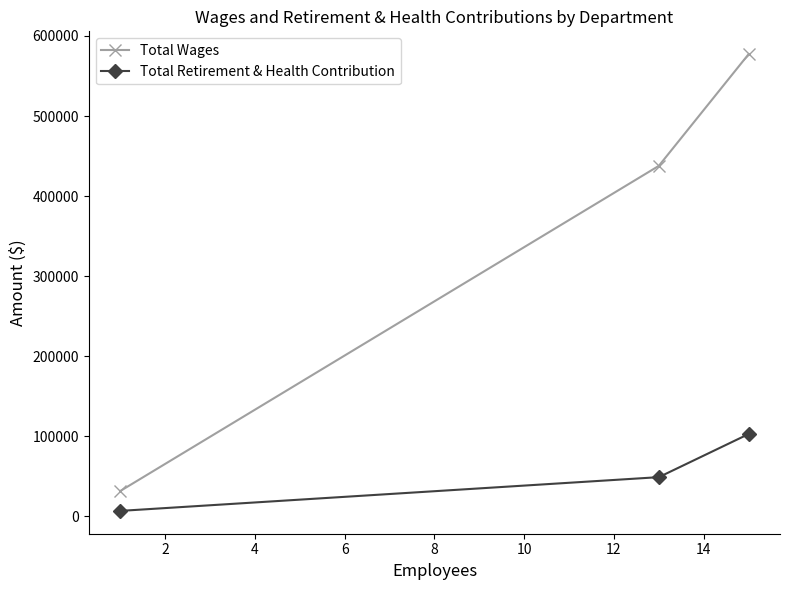

List the series in order of their overall mean, highest first.

Total Wages, Total Retirement & Health Contribution